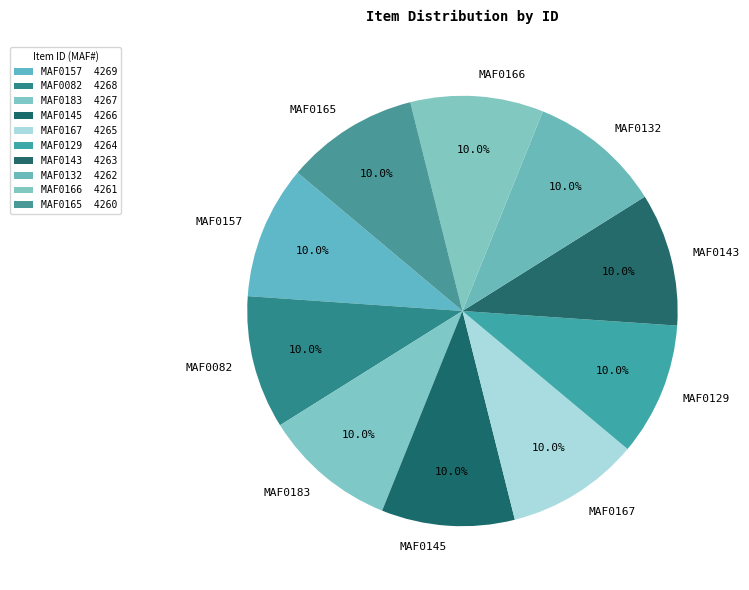

The MAF0132 slice represents 10% of the pie. True or false?

True